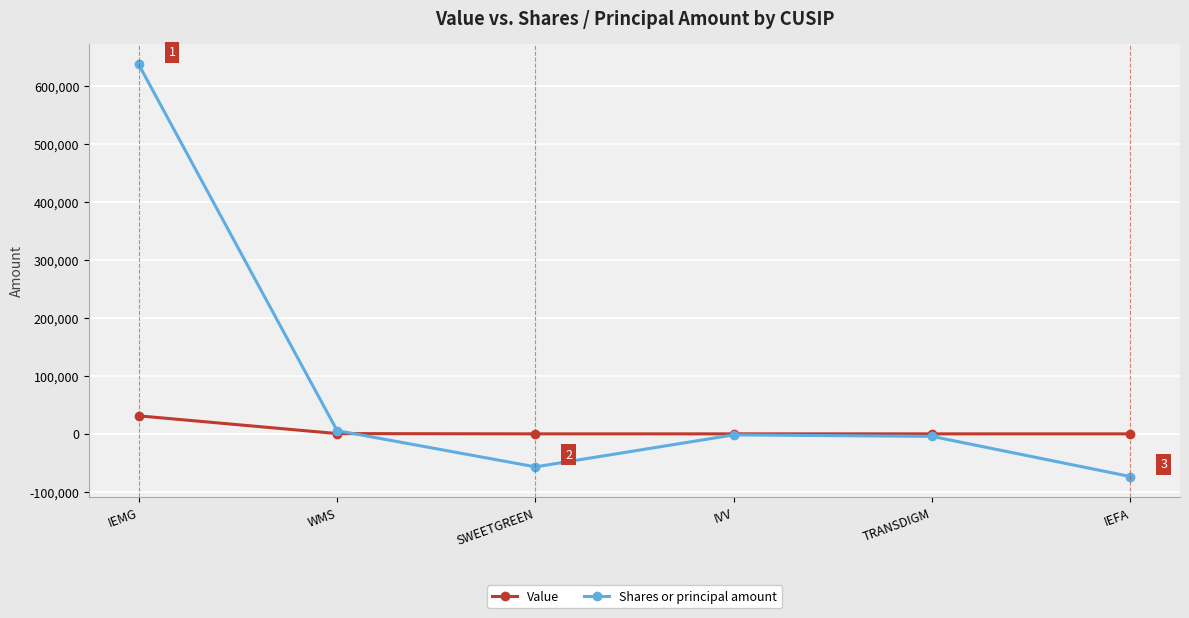

Which series has the largest range (max minus min)?

Shares or principal amount